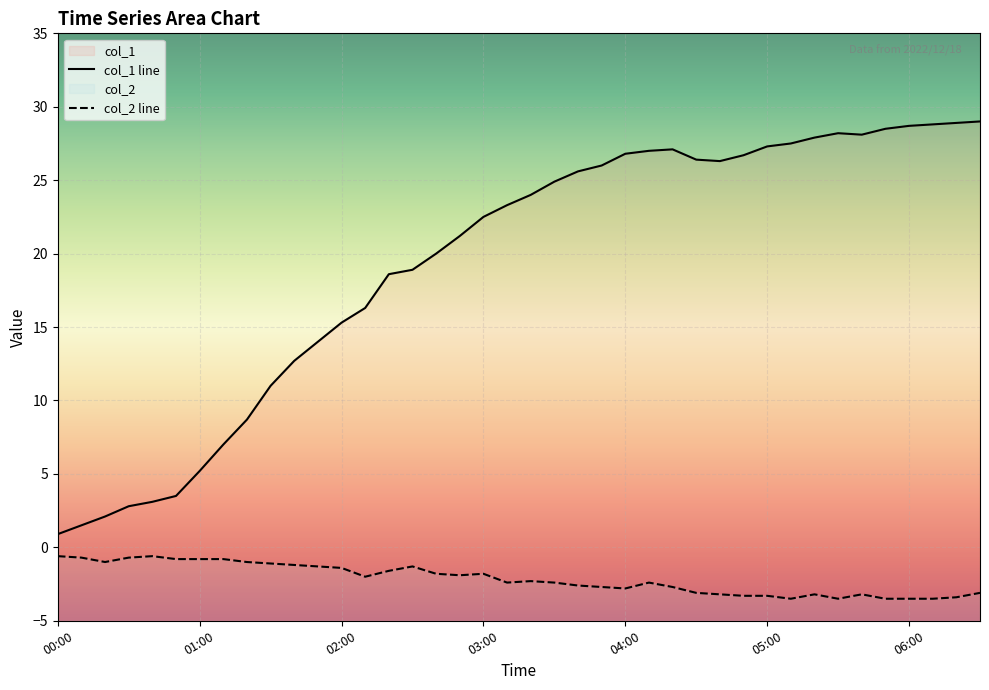

What is the difference between the maximum and minimum values in the col_1 series?

28.1